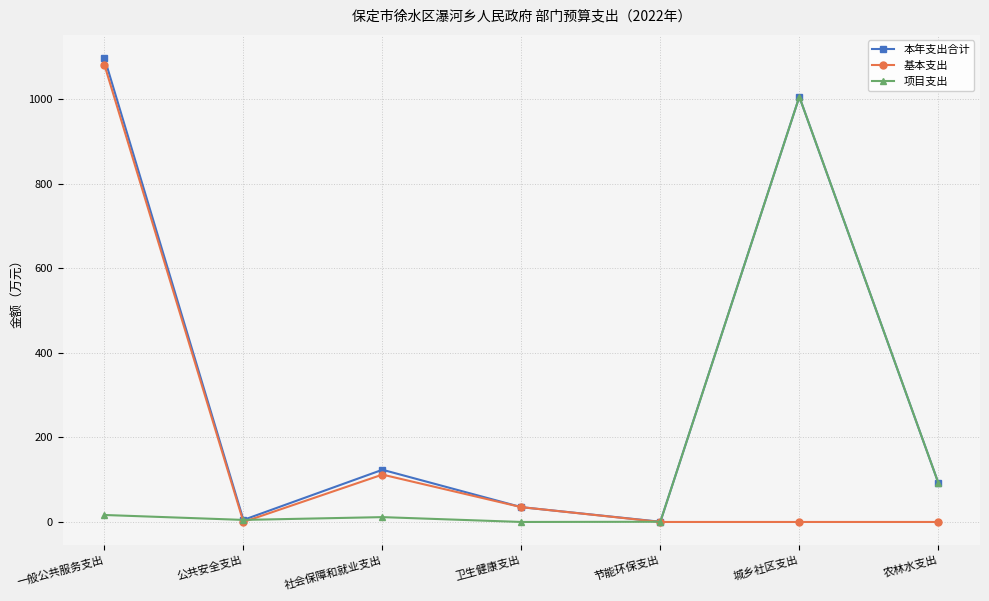

What is the spread (max minus min) of values at 卫生健康支出?

35.0